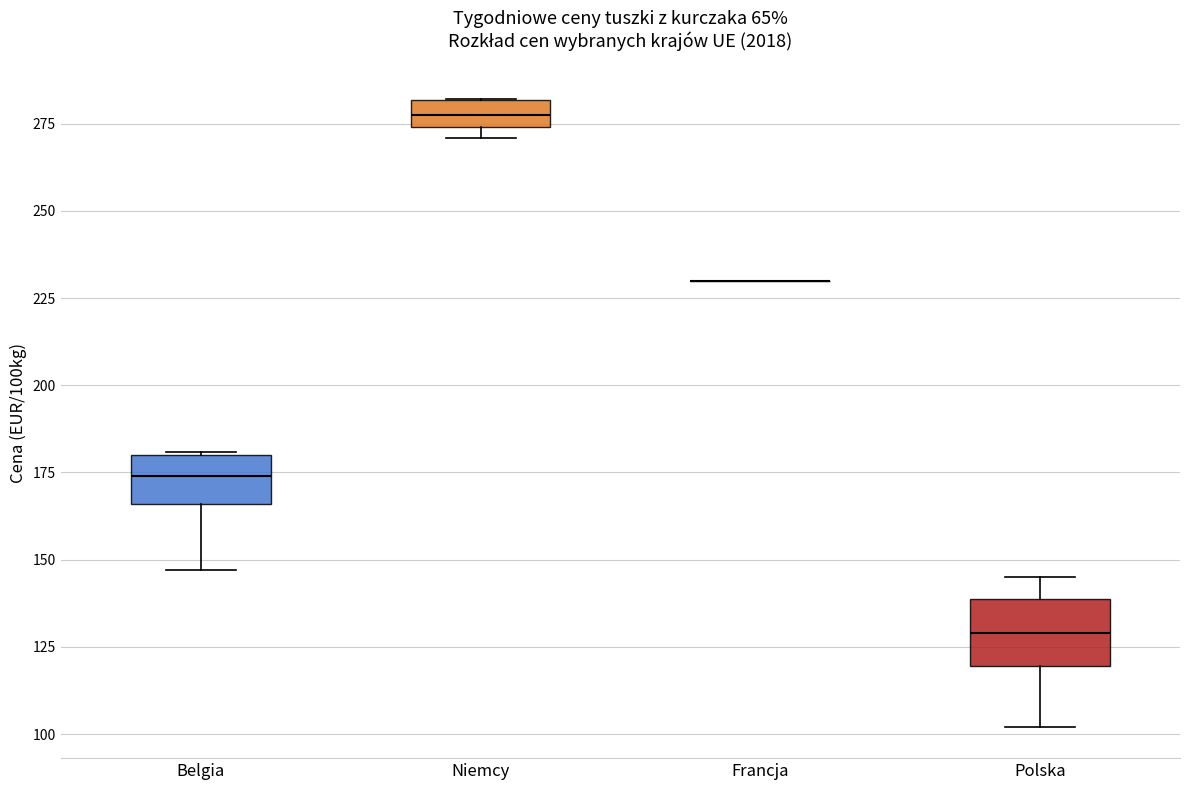

Reading left to right, read every box against the y-axis: the position of its median line, the range the box covers, and the ends of its whiskers. The values are not printed on the chart, so give them approximately, as read against the axis.

Belgia: median 175, box 165 to 180, whiskers 145 to 180
Niemcy: median 280 (inside the box), box 275 to 280, whiskers 270 to 280
Francja: box collapsed to a line at 230, whiskers 230 to 230
Polska: median 130, box 120 to 140, whiskers 100 to 145